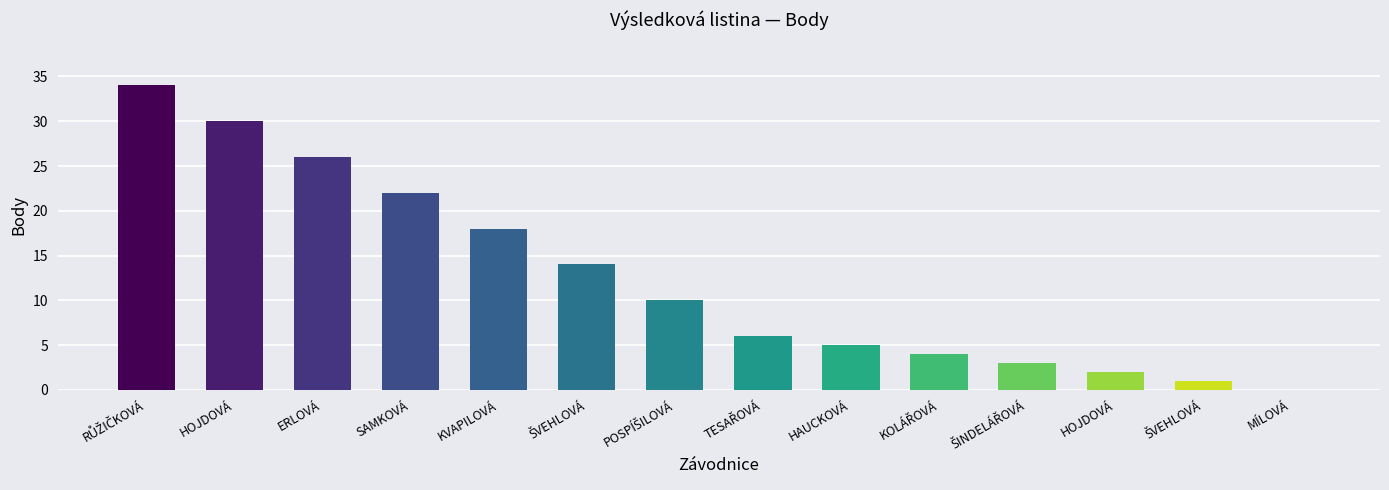

The value at HOJDOVÁ is 46. True or false?

False